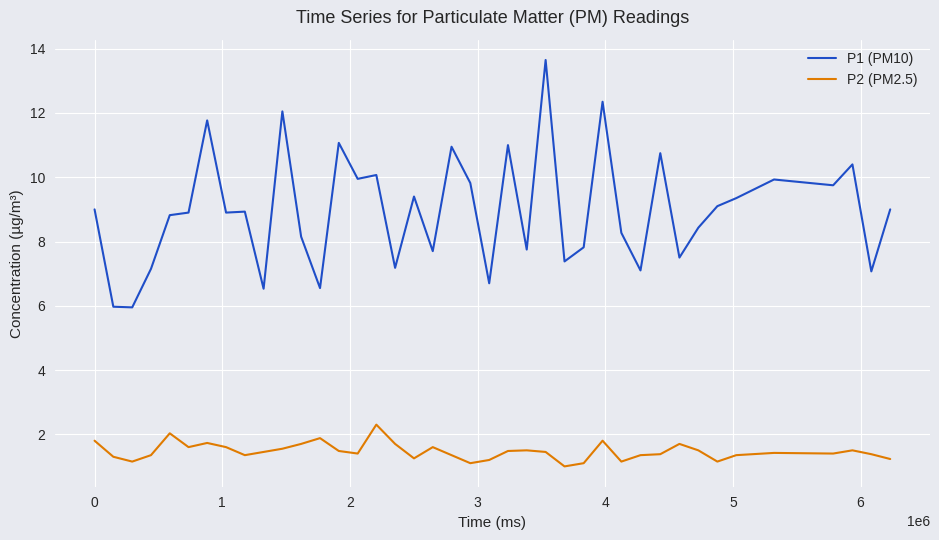

List the series in order of their peak value, lowest first.

P2 (PM2.5), P1 (PM10)